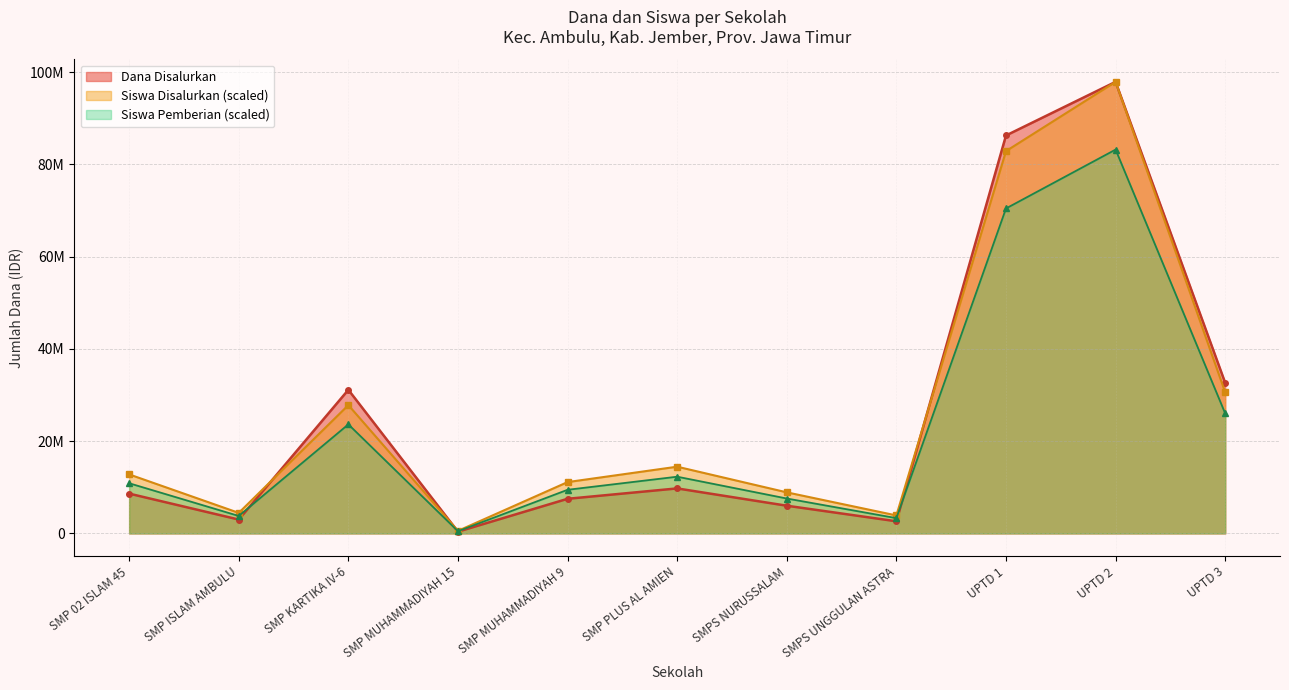

At which category does the chart reach its minimum across all series?

SMP MUHAMMADIYAH 15